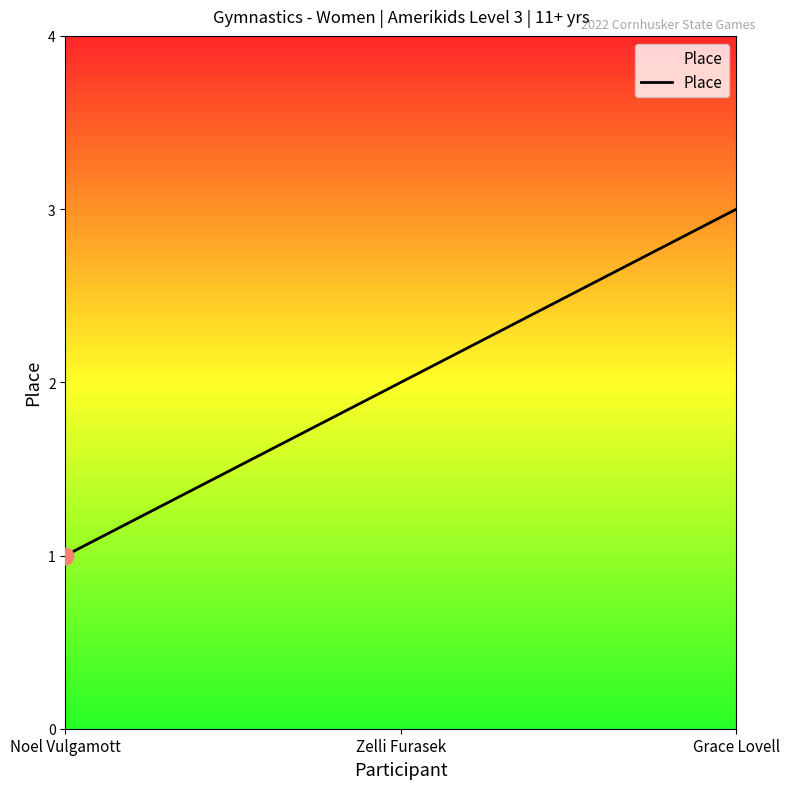

What position from the right is Noel Vulgamott?

3